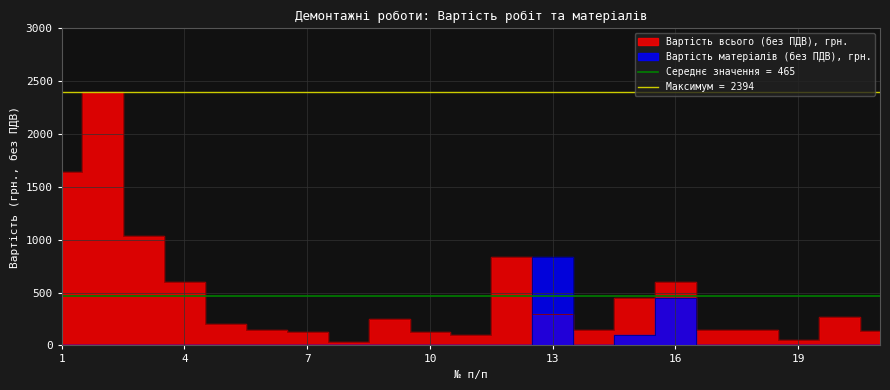

Which series has the largest total across all categories?

Вартість всього (без ПДВ), грн.